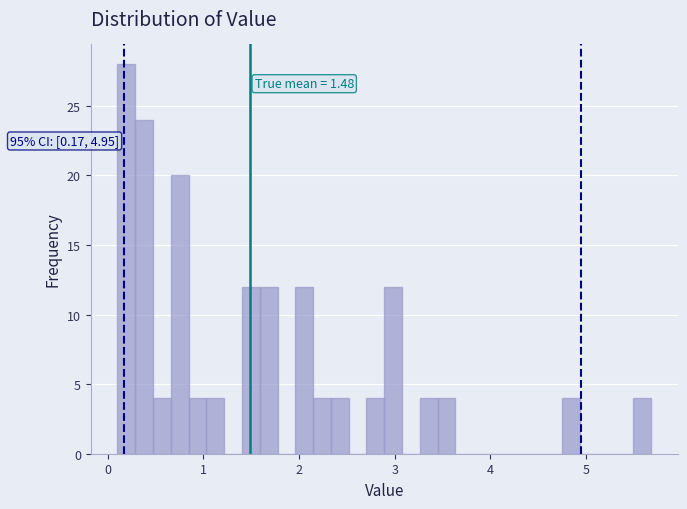

Around what value on the x-axis is the tallest bar? Give the approximate position of its centre, as read against the axis.

0.2